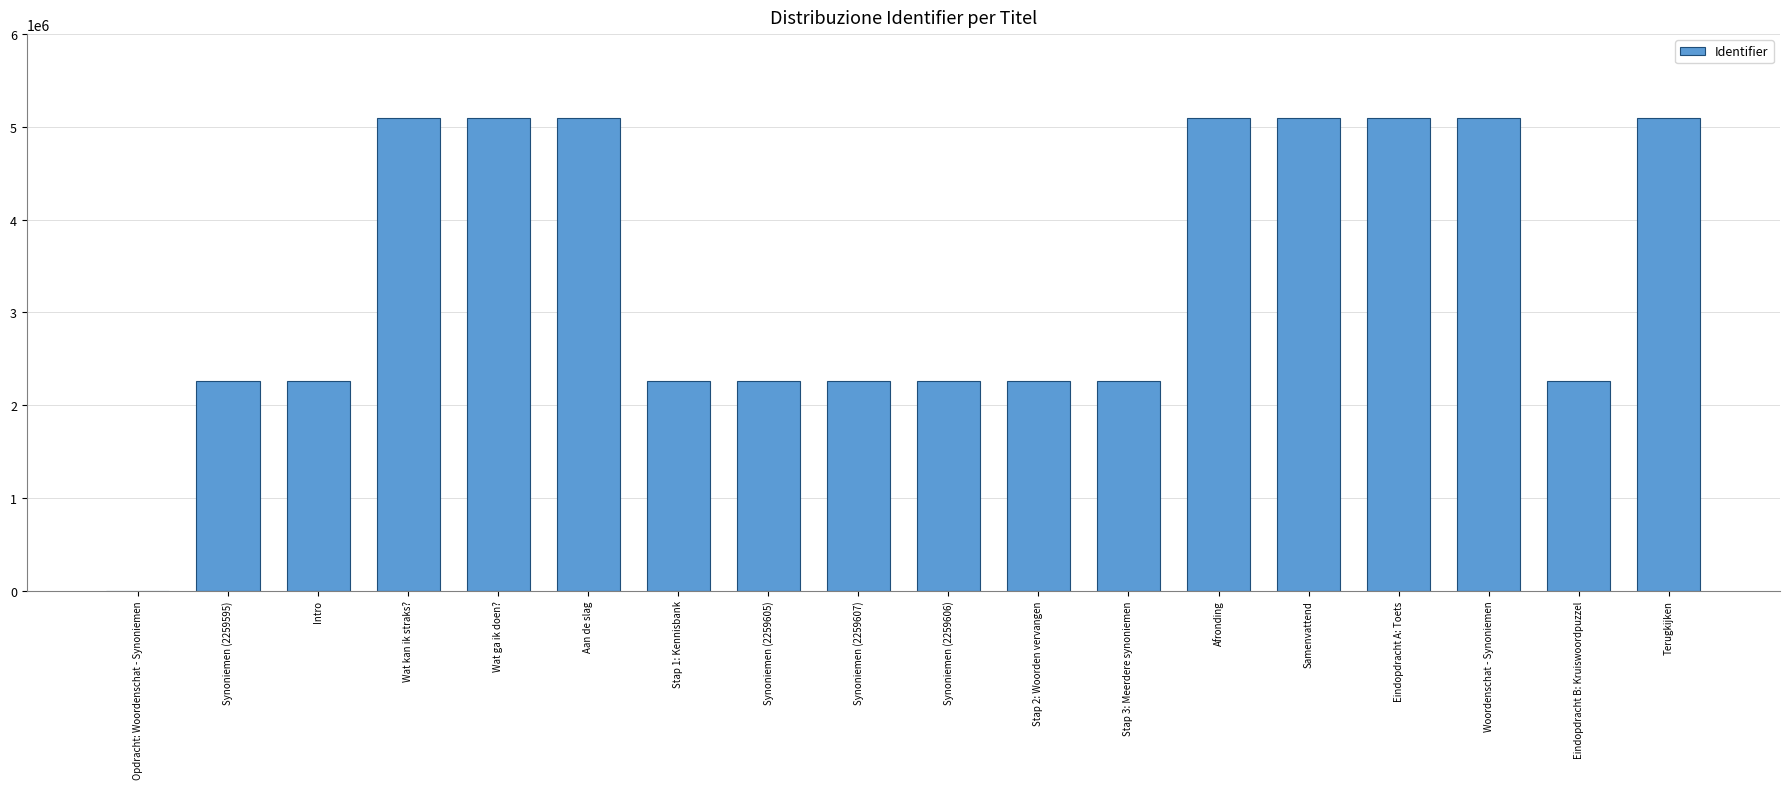

What is the maximum value shown in the chart?

5099133